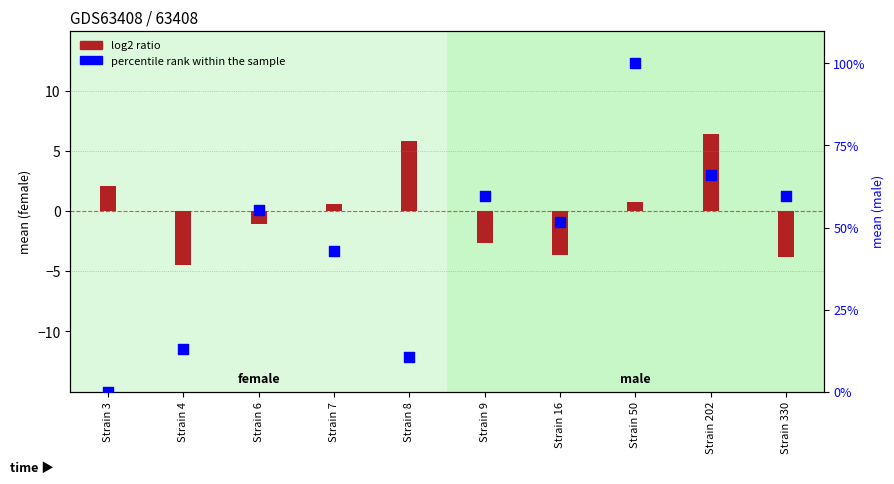

At how many categories does at least one series exceed 27?

7